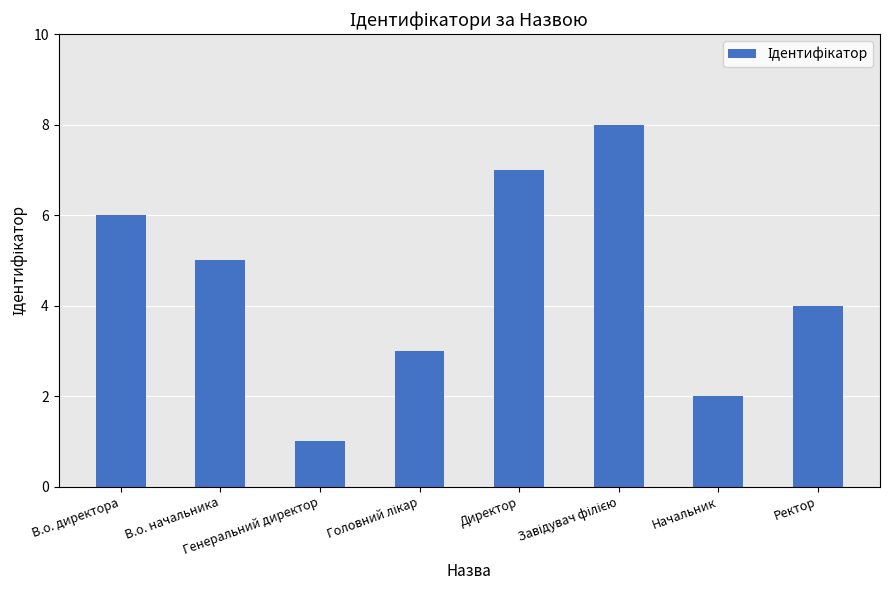

What is the sum of all values?

36